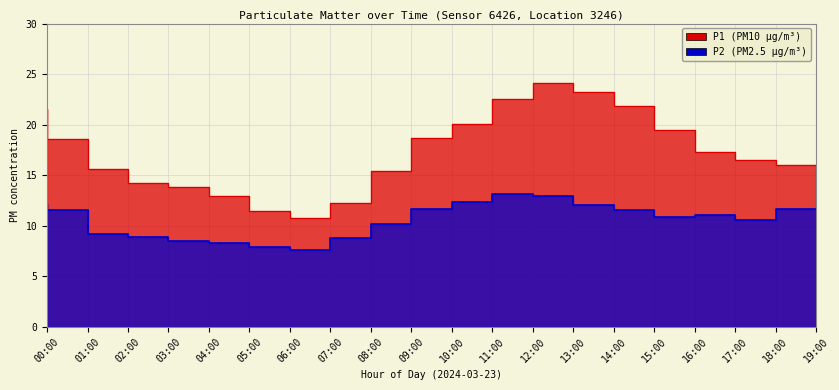

True or false: P1 and P2 cross at least once.

False